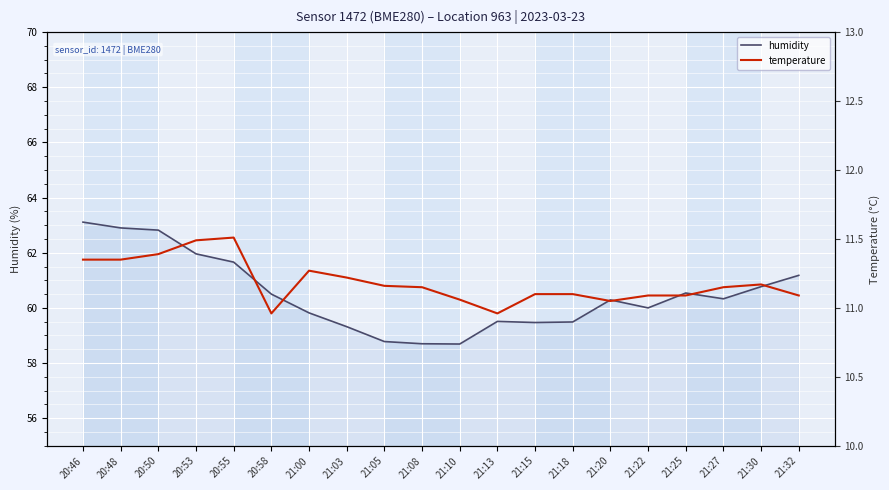

What are all the series names shown in the legend?

humidity, temperature